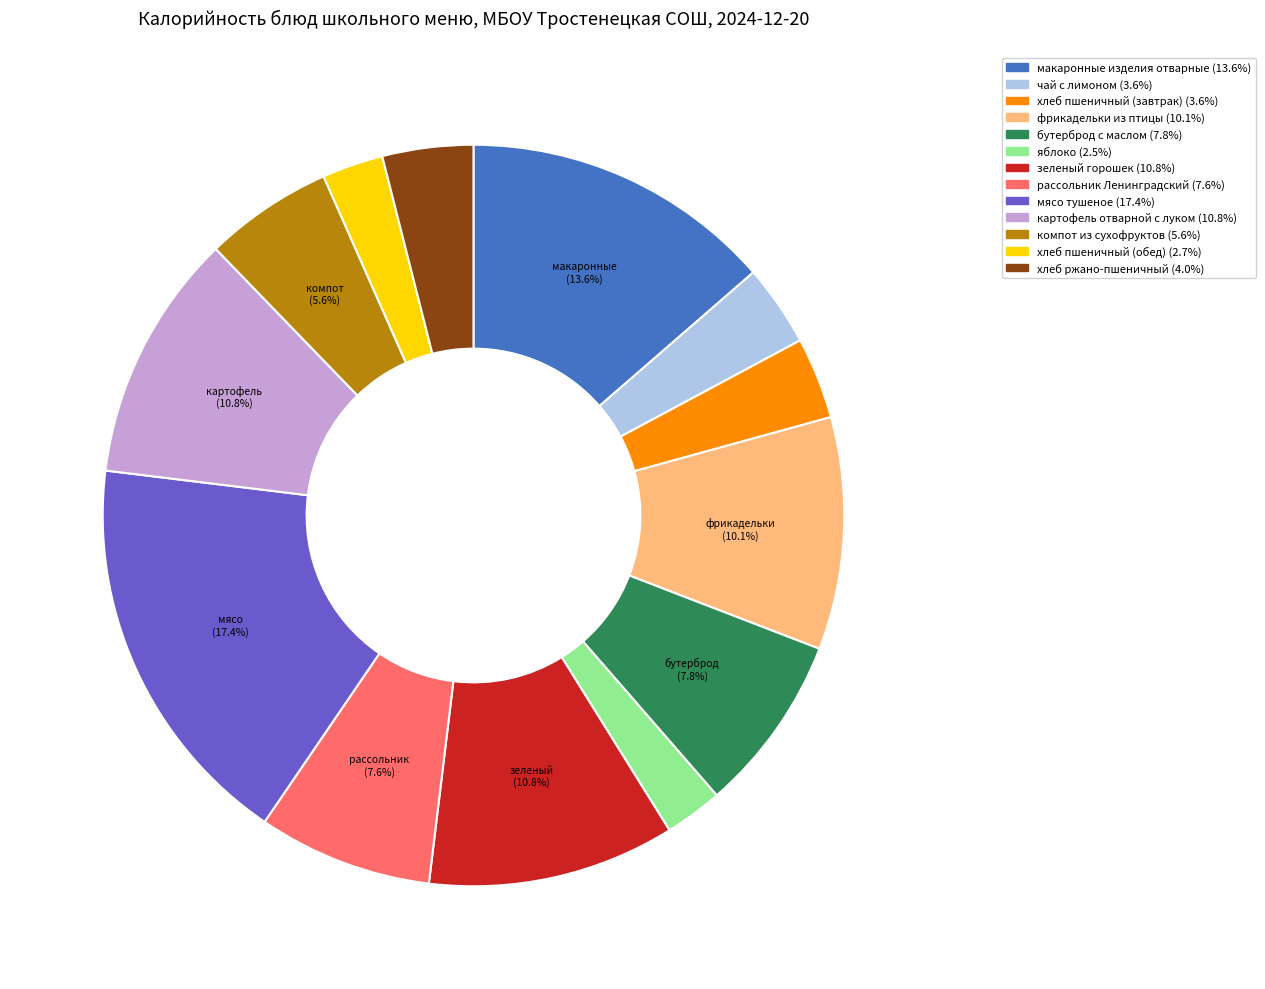

To the nearest percent, what portion does картофель отварной с луком represent?

11%